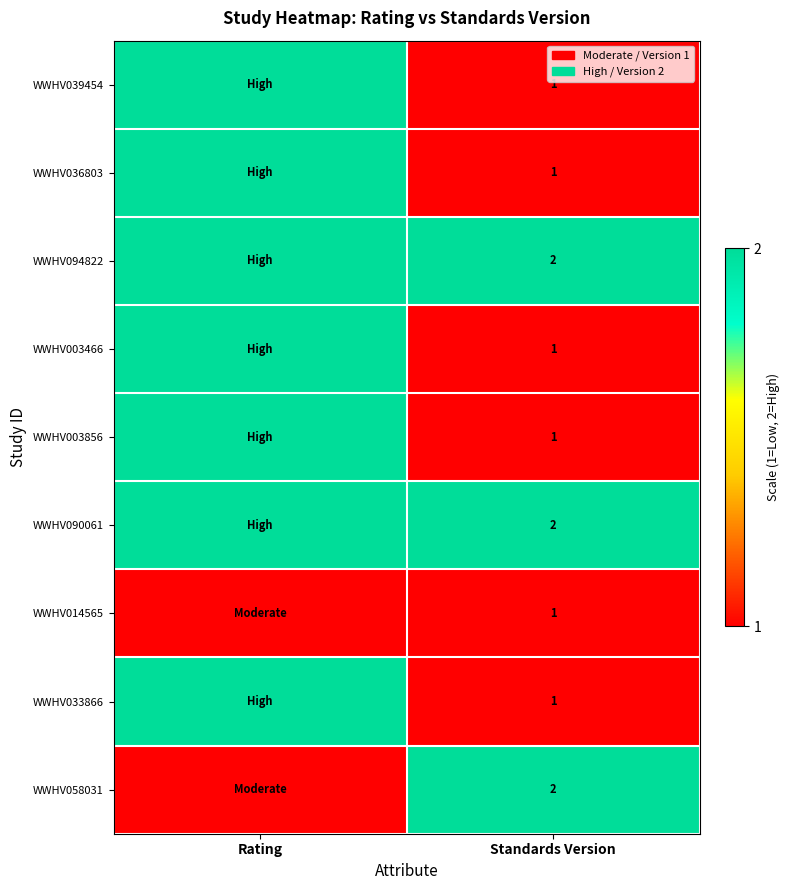

What is the total value across all series at Standards Version?

12